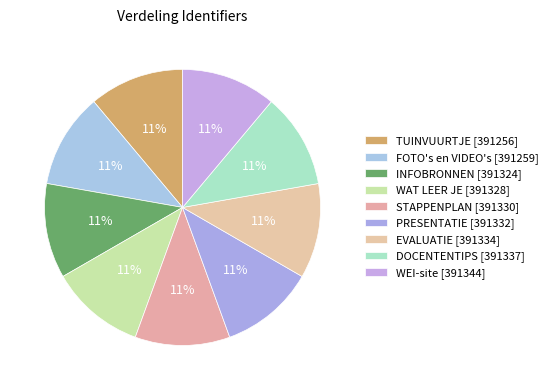

How many slices are in this pie chart?

9